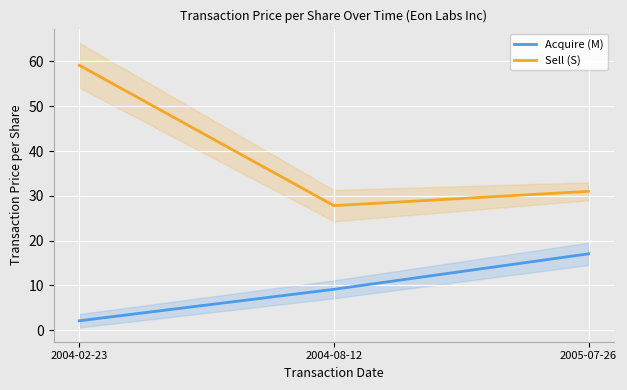

Which has a higher value, 2004-02-23 or 2004-08-12?

2004-08-12